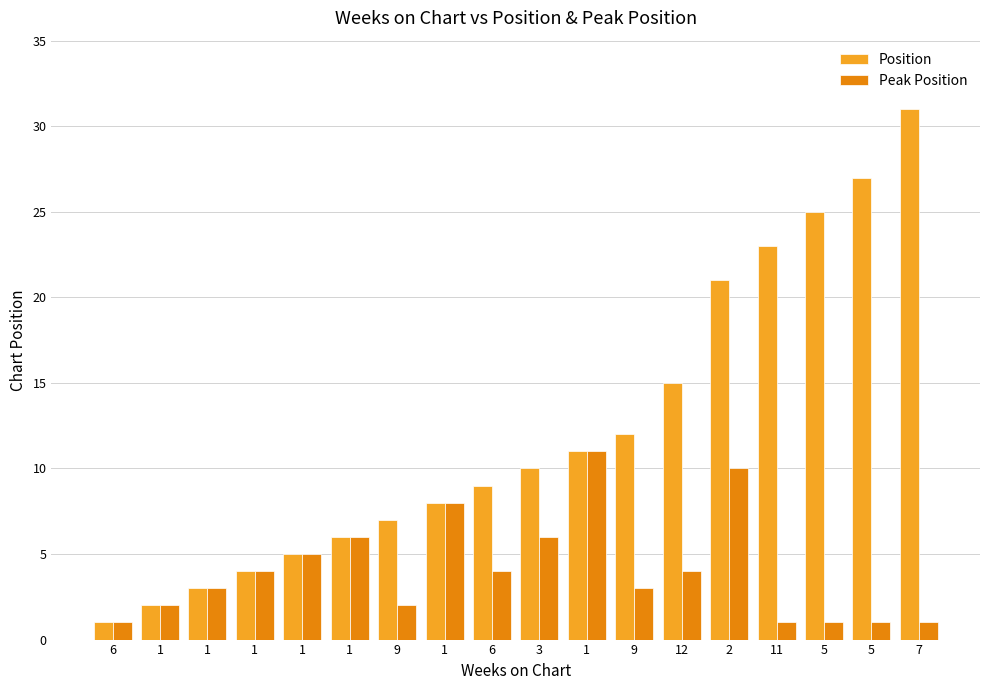

Is the value of Peak Position at 1 greater than the value of Position at 1?

No